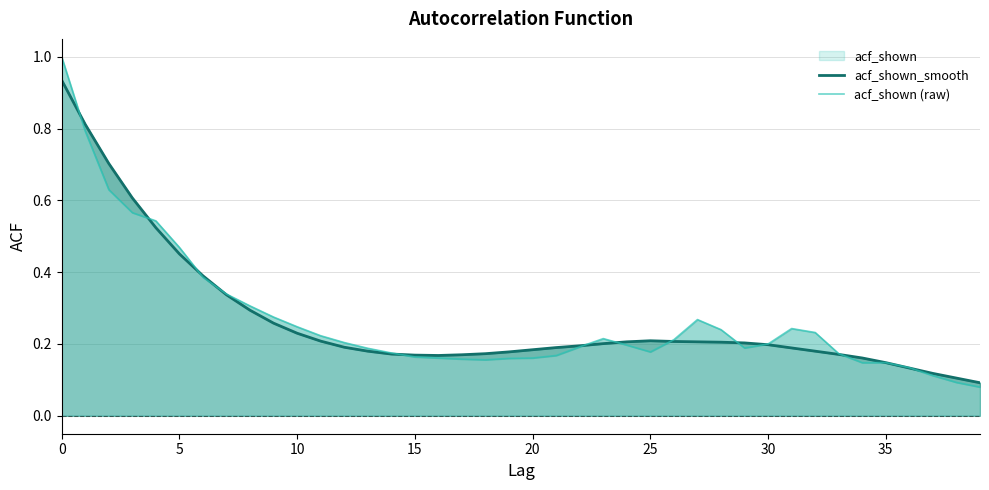

How many interior local peaks does the acf_shown (raw) series have?

3